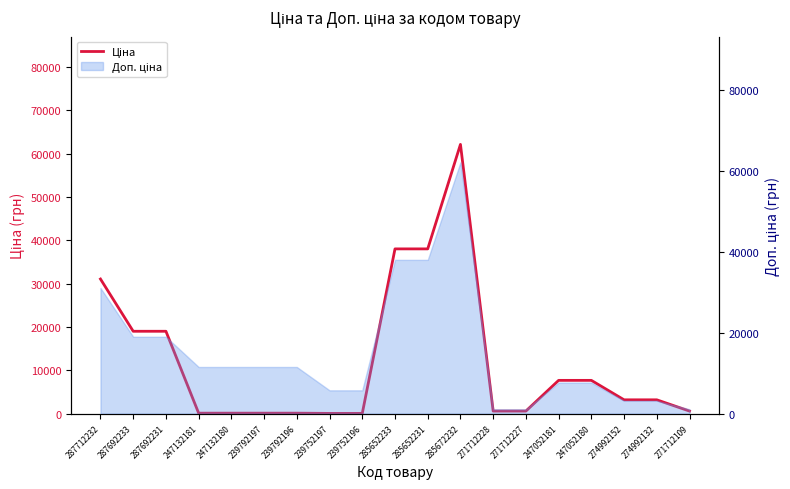

What is the change in value from 247132180 to 285672232?

+62001.5